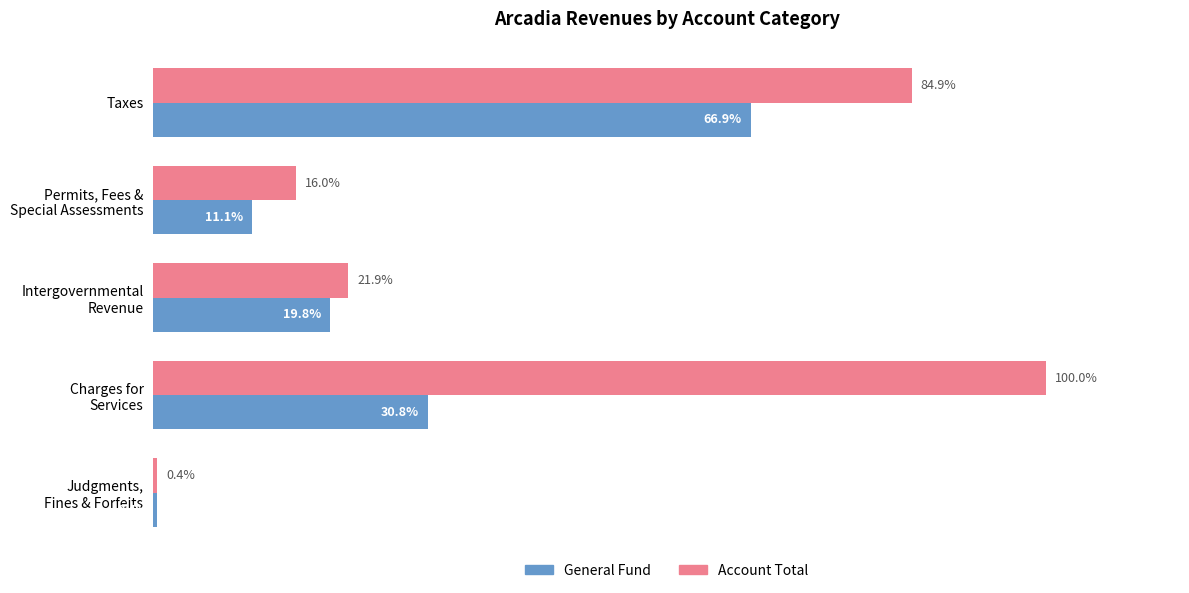

List the series in order of their overall mean, lowest first.

General Fund, Account Total